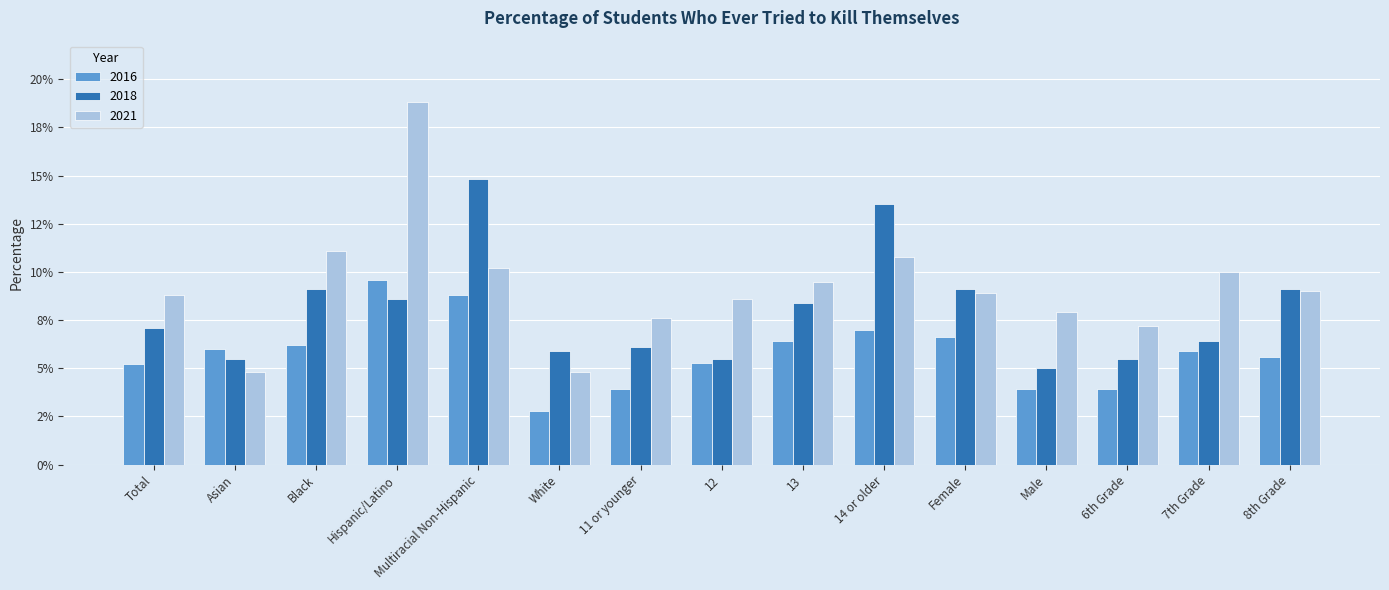

What are all the series names shown in the legend?

2016, 2018, 2021